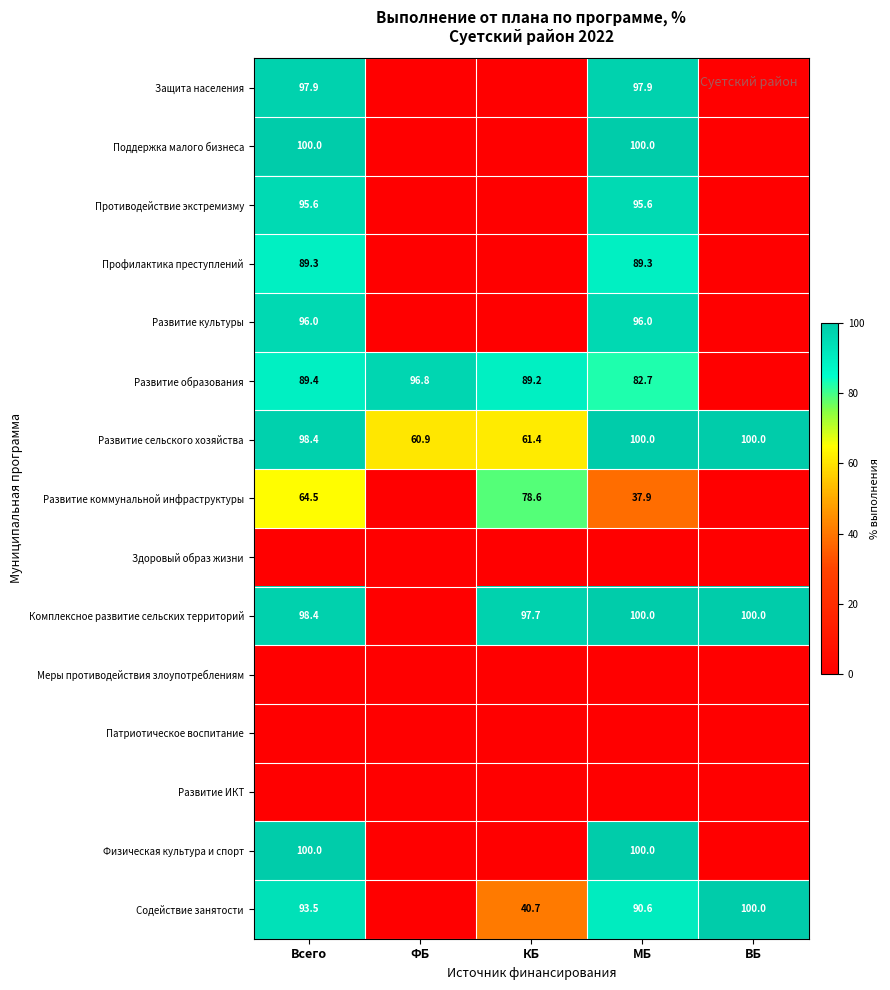

The Профилактика преступлений series shows 89.3 at МБ. True or false?

True